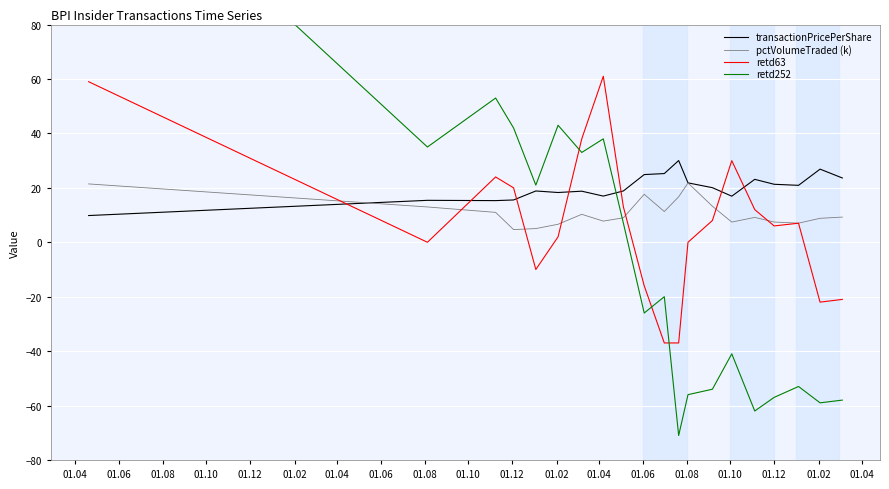

Which series has the largest range (max minus min)?

retd252